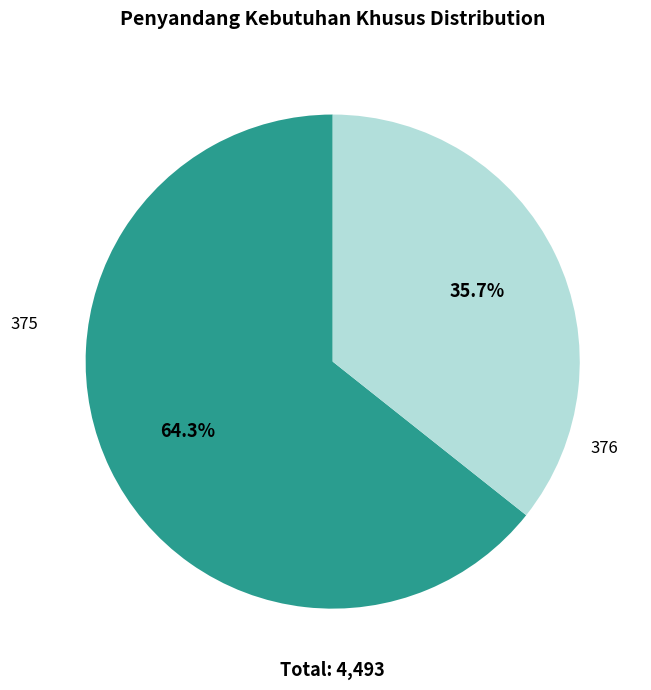

Which has a higher value, 376 or 375?

375